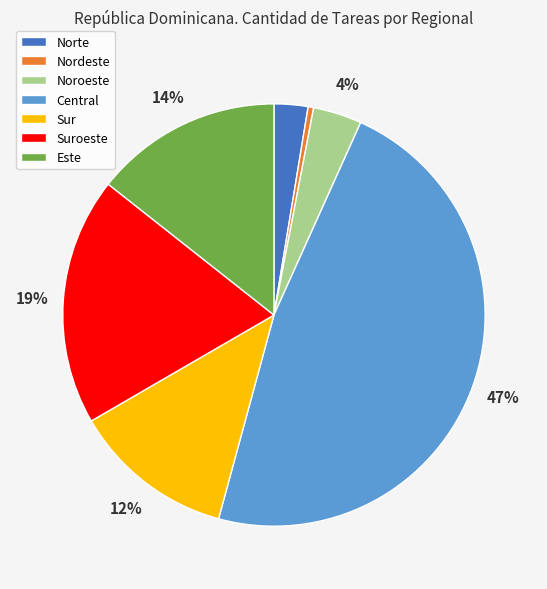

To the nearest percent, what is the average slice percentage?

14%